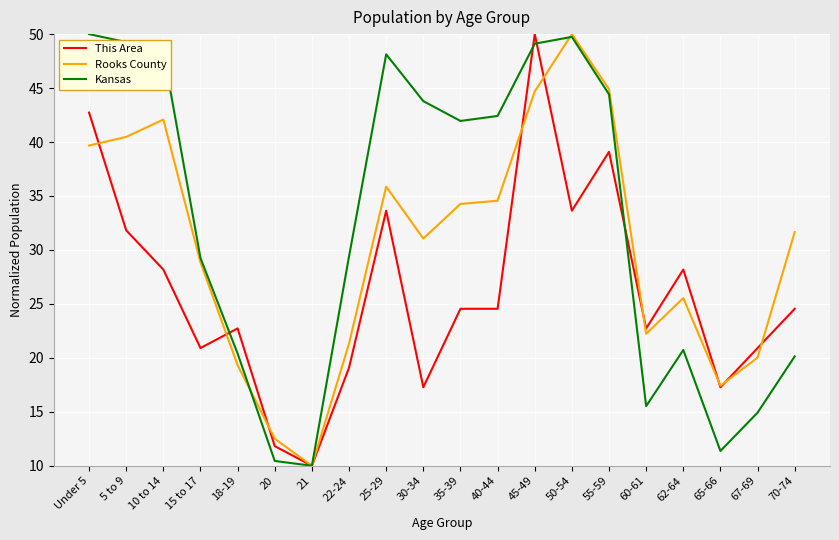

Which series changed the most between 10 to 14 and 15 to 17?

Kansas